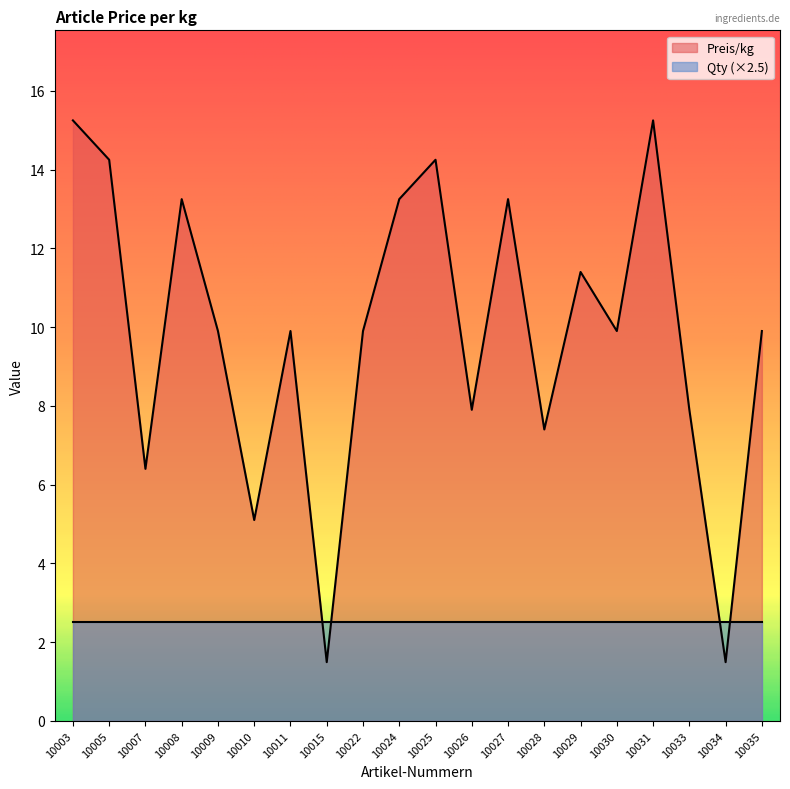

True or false: the data shows 0.6 at 10034.

False